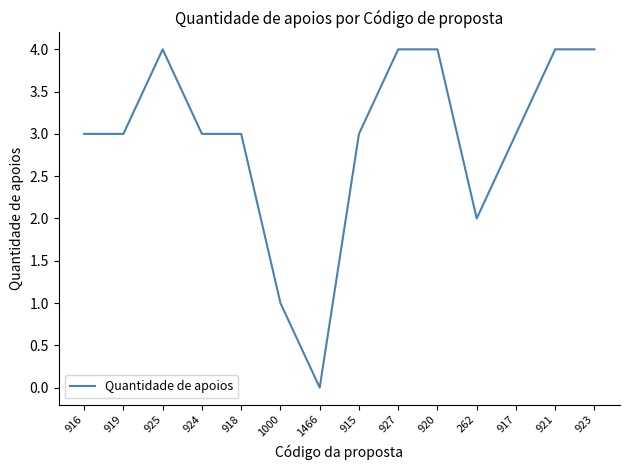

What is the greatest value displayed?

4